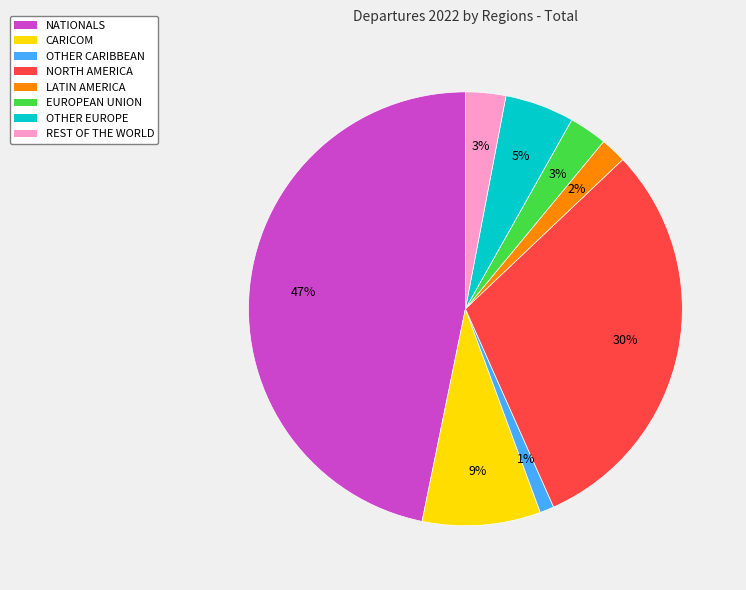

Do OTHER CARIBBEAN and LATIN AMERICA together represent more than half of the pie?

No